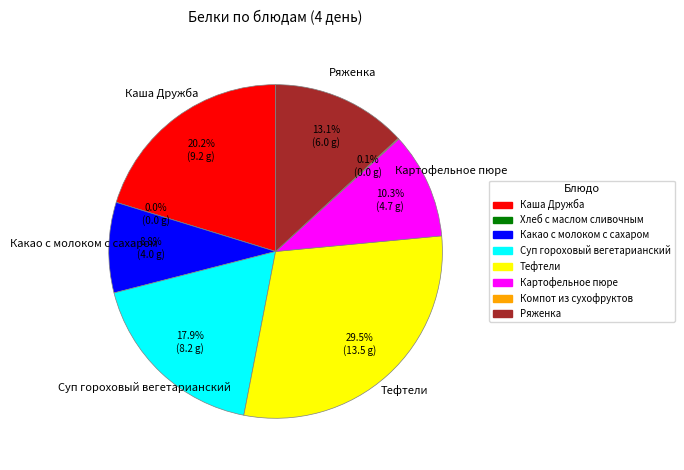

Does any single category account for the majority?

No